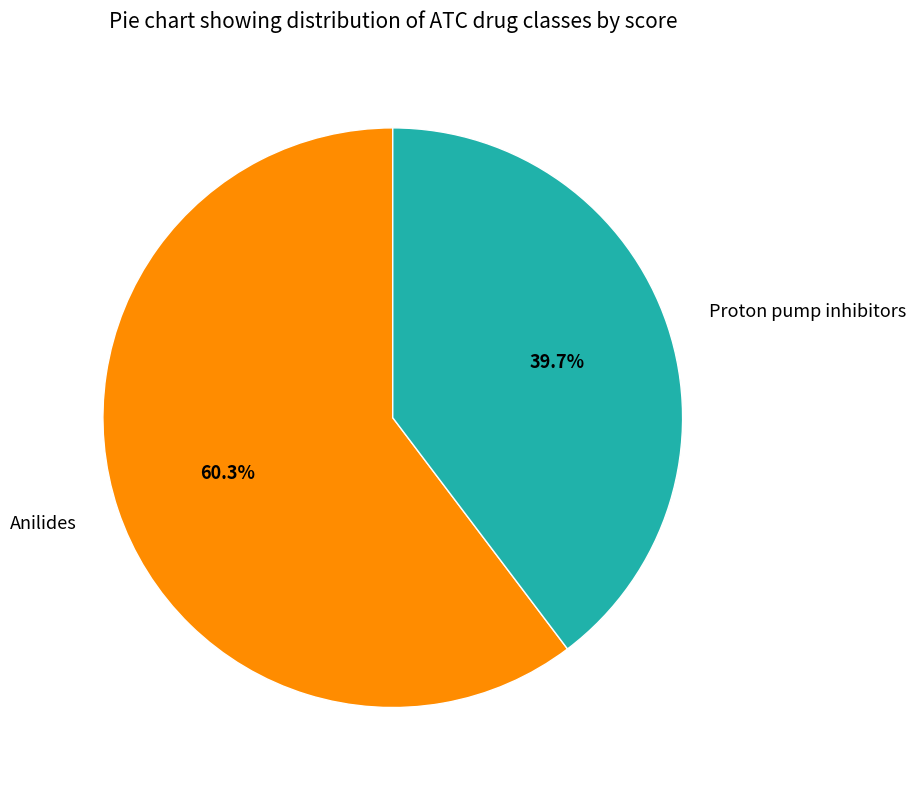

Do Anilides and Proton pump inhibitors together represent more than half of the pie?

Yes